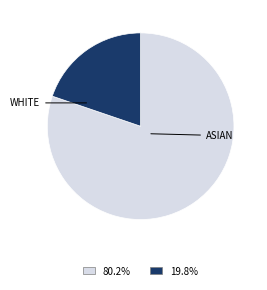

Does any single category account for the majority?

Yes